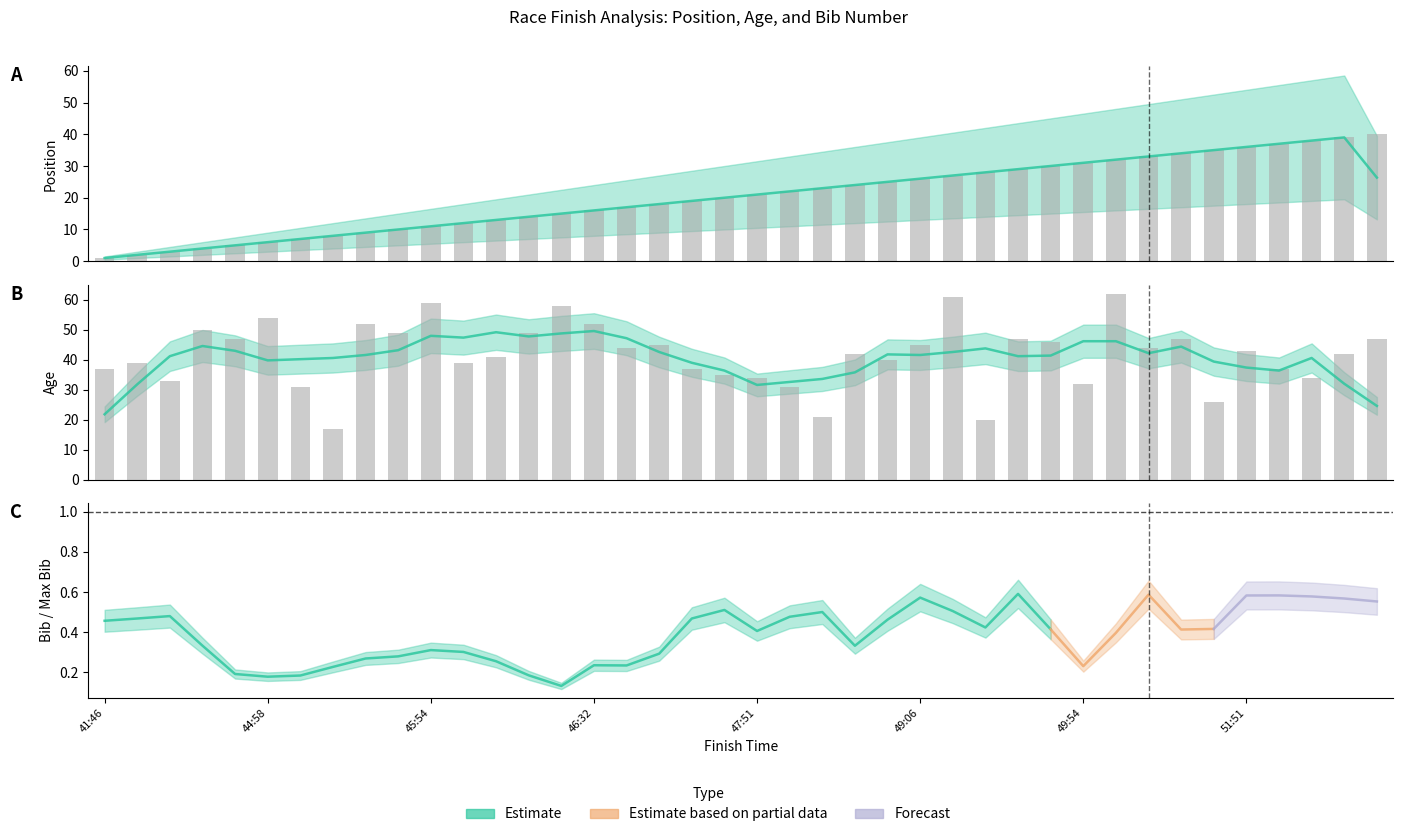

What is the smallest value displayed?

1